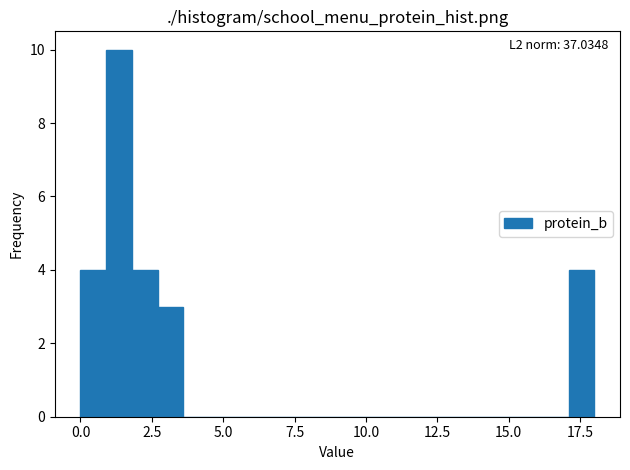

Around what value on the x-axis is the tallest bar? Give the approximate position of its centre, as read against the axis.

1.5